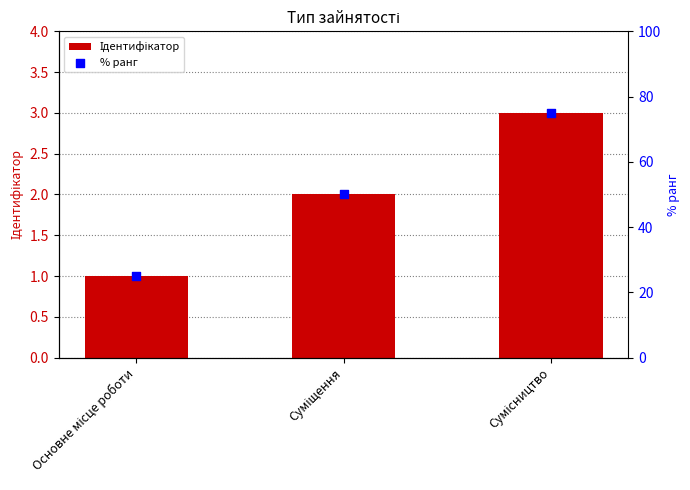

What is the total value across all series at Основне місце роботи?

26